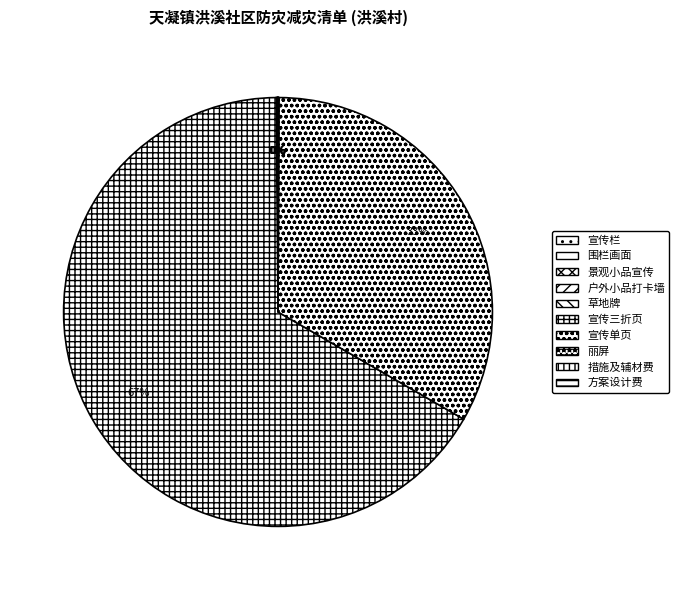

Which has a higher value, 丽屏 or 景观小品宣传?

丽屏